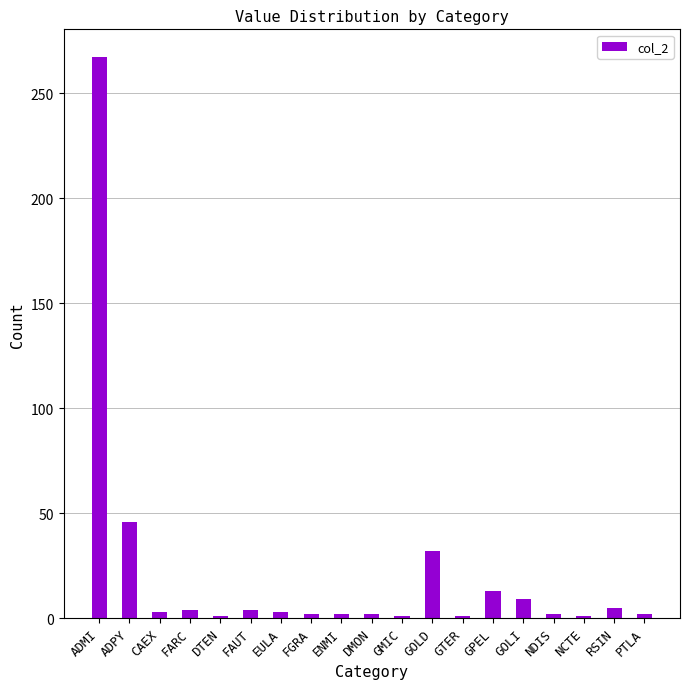

What is the difference between the maximum and minimum values?

266